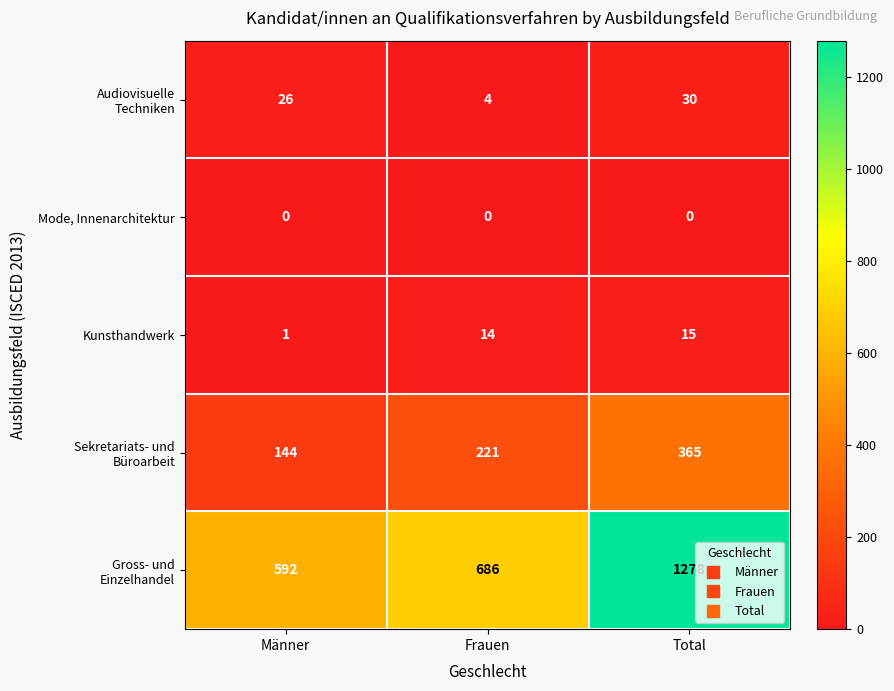

True or false: Kunsthandwerk has a value of 26 at Total.

False